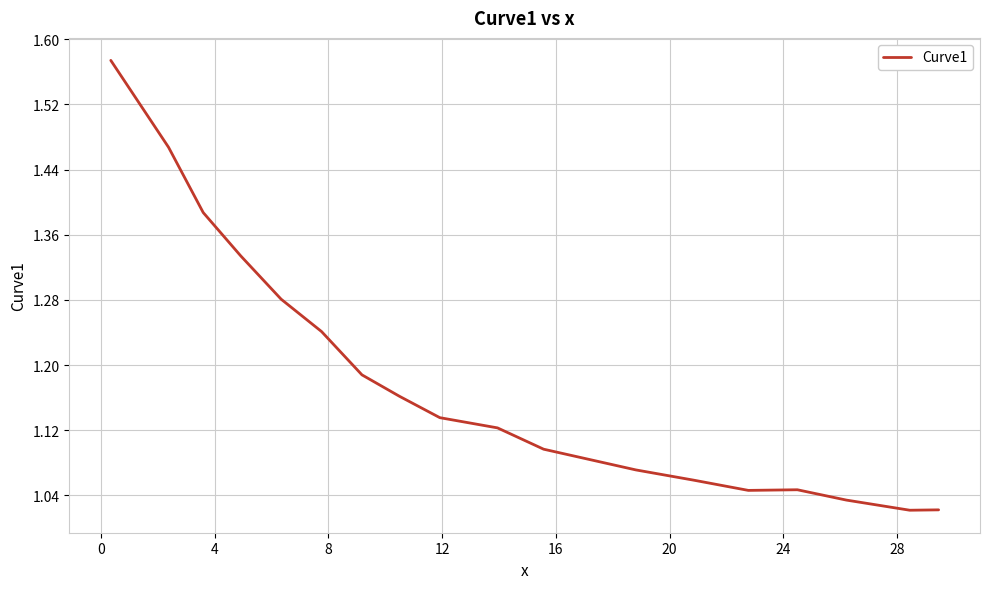

Is this an area chart (filled region under the line)?

No